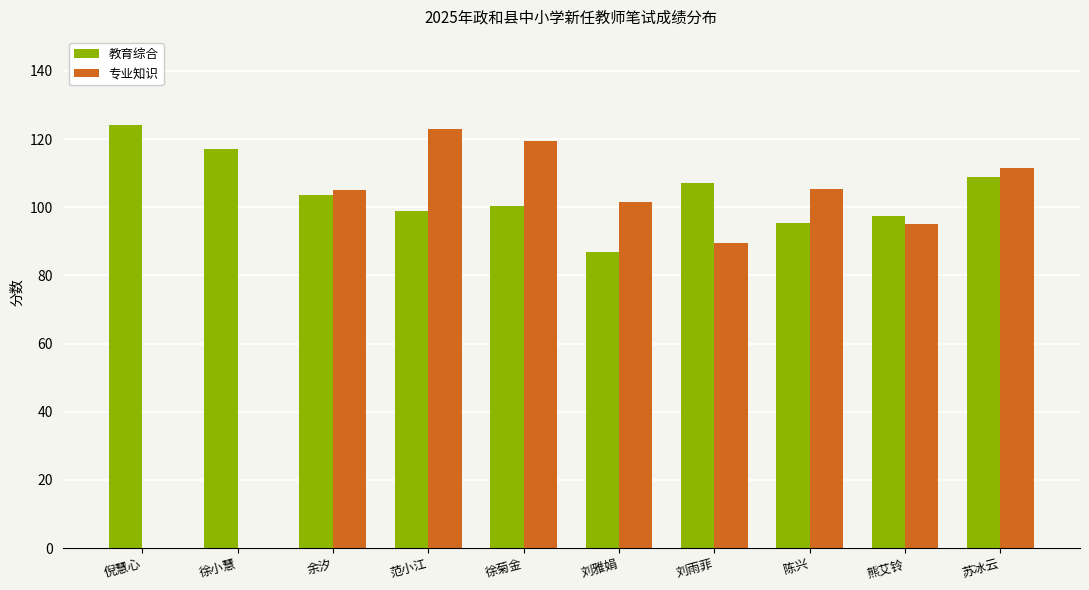

Is it true that 专业知识 equals 101.5 at 刘雅娟?

True